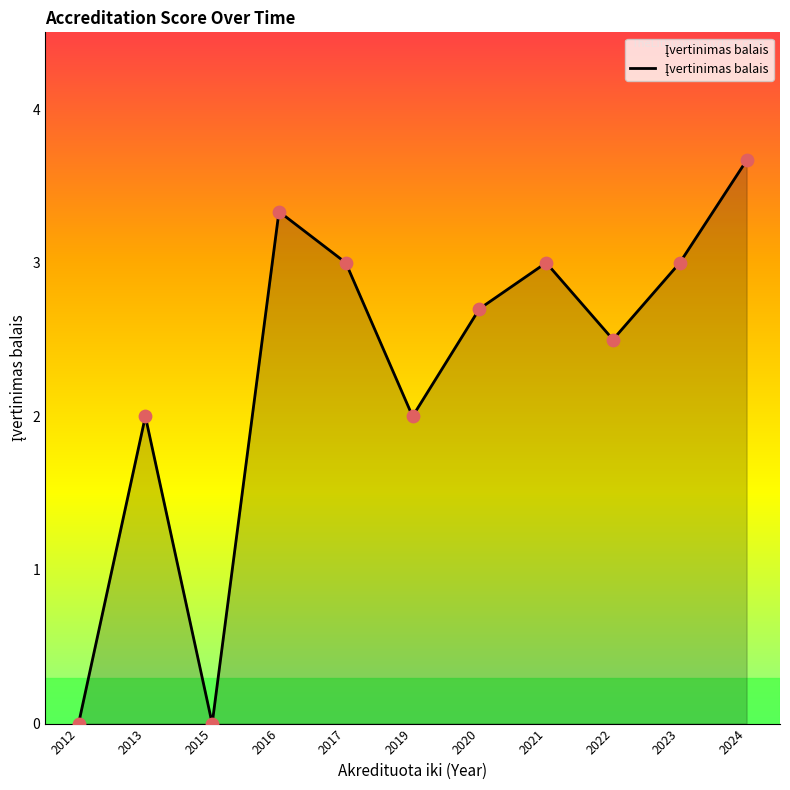

What is the ratio of the value at 2017 to the value at 2024?

0.8